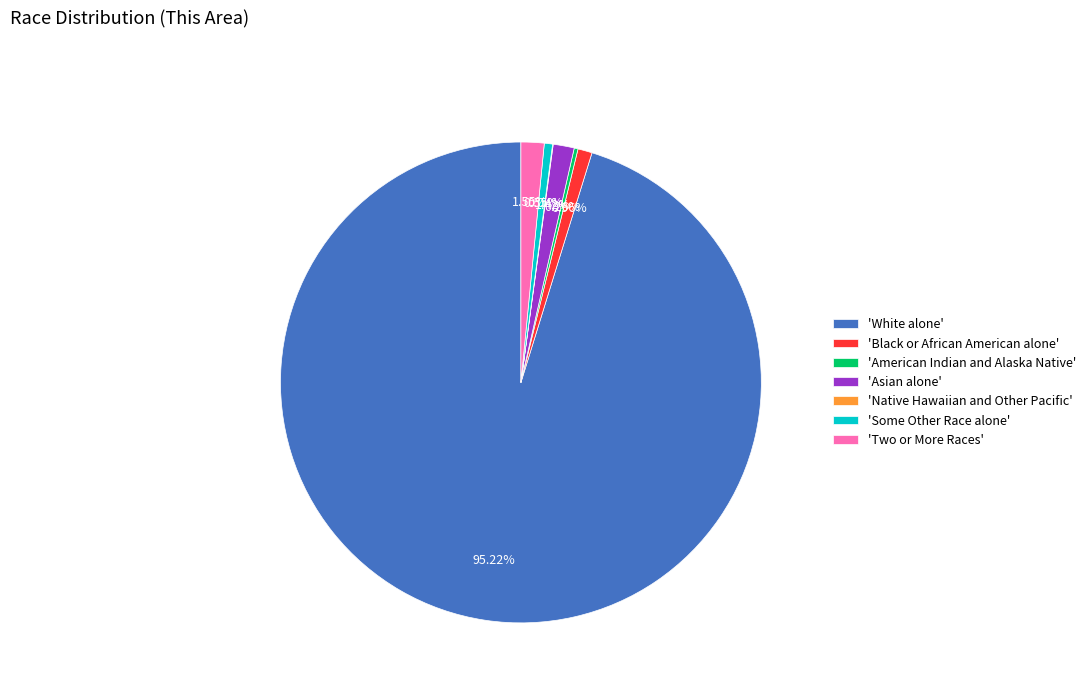

Which category has the biggest portion of the pie?

'White alone'